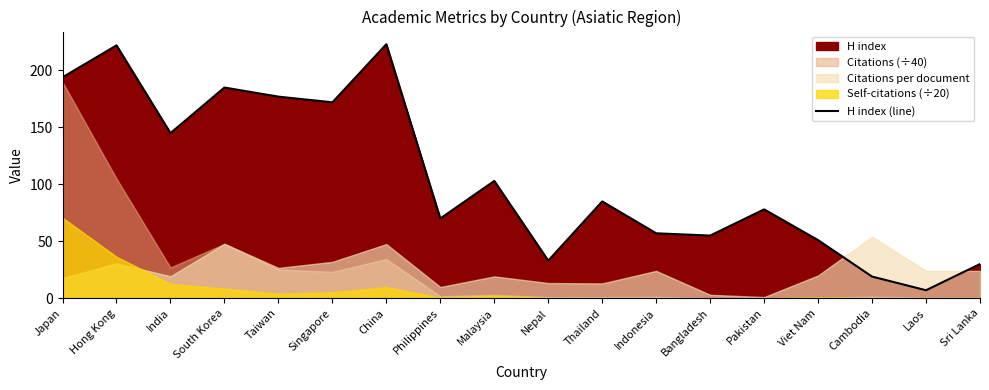

What is the greatest value displayed?

223